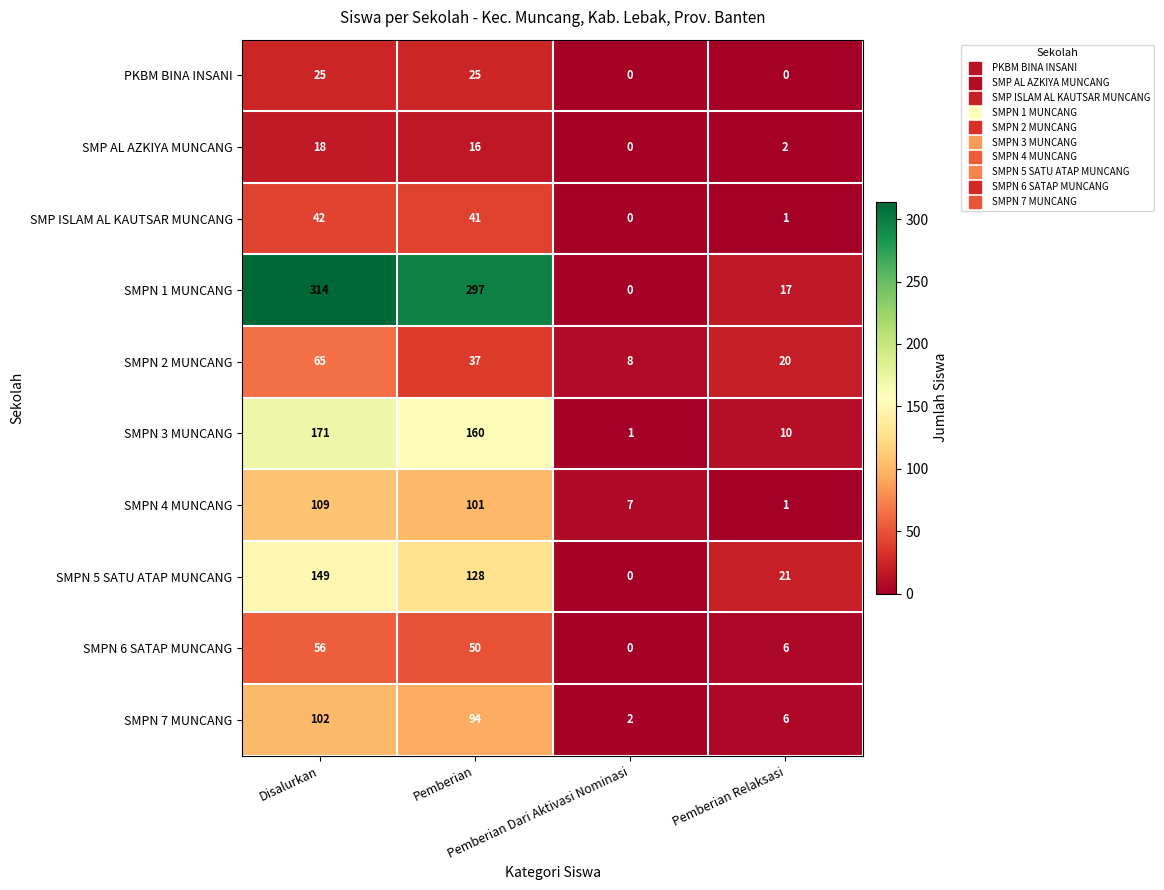

Which series has the largest total across all categories?

SMPN 1 MUNCANG